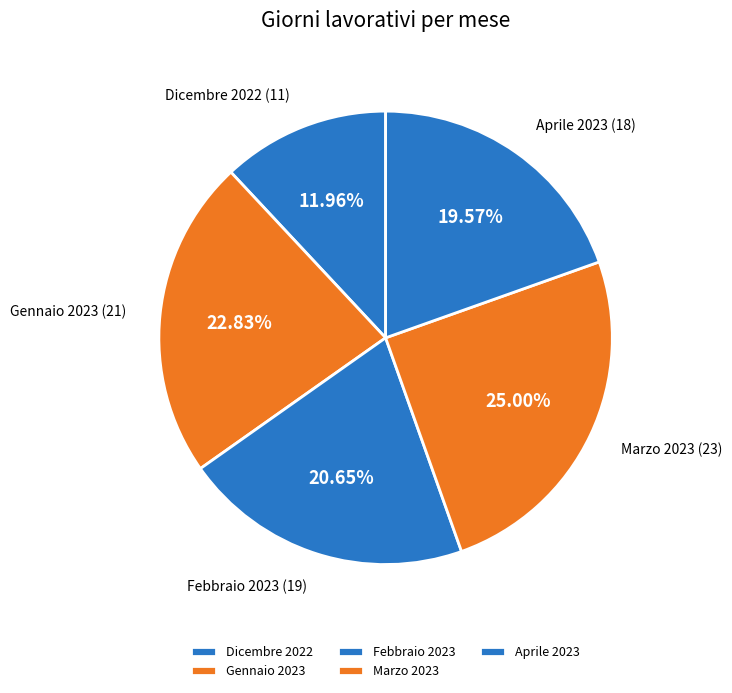

True or false: Aprile 2023 accounts for 20% of the total.

True